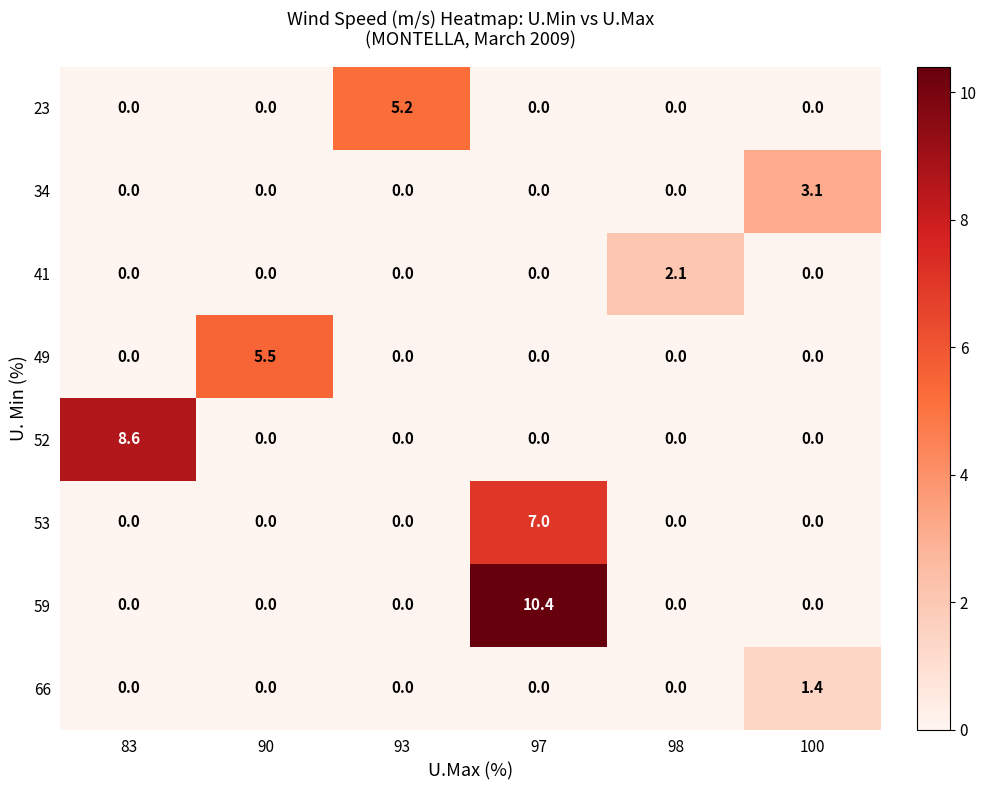

Rank the series by their maximum value, from highest to lowest.

59, 52, 53, 49, 23, 34, 41, 66